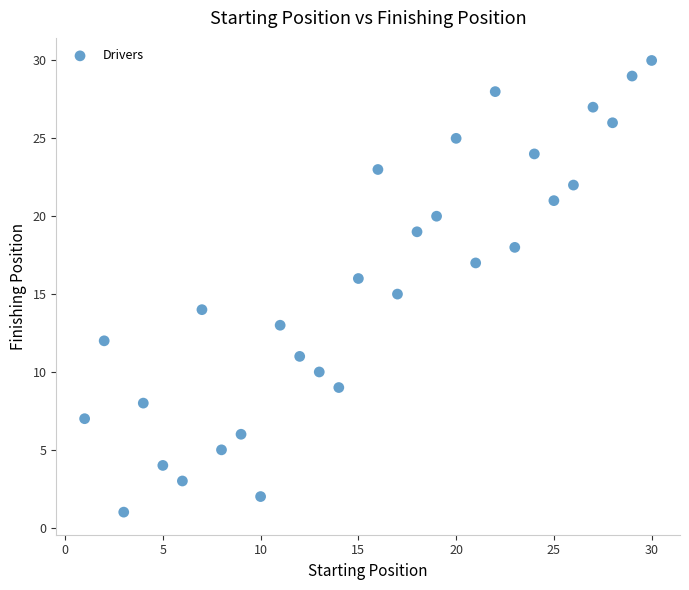

What is the range of X values (max minus min)?

29